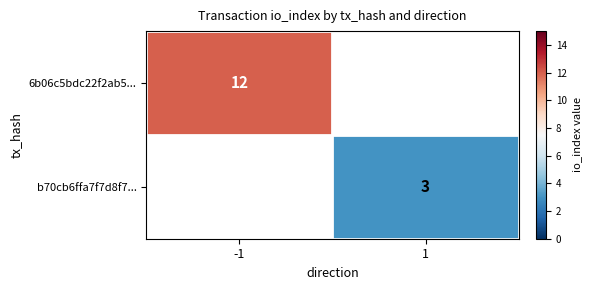

True or false: b70cb6ffa7f7d8f7... has a value of 1 at 1.

False